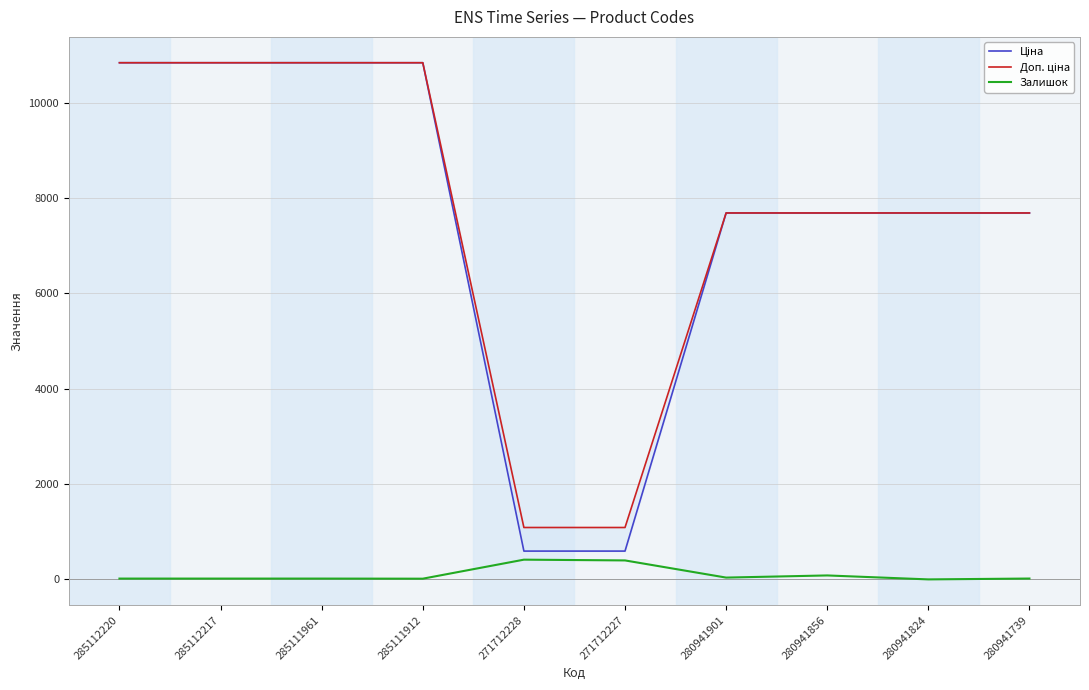

Read the Залишок value at 280941856.

83